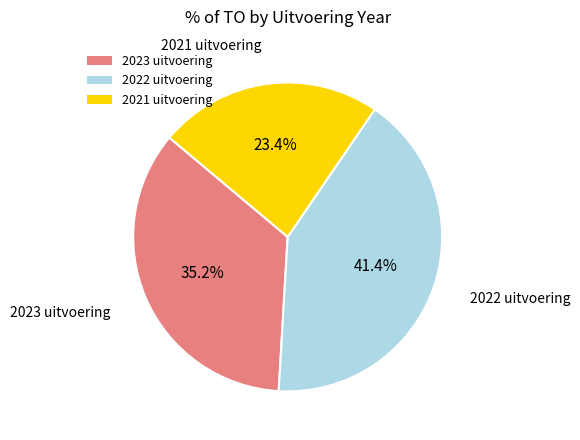

Does 2021 uitvoering account for over 50% of the chart?

No